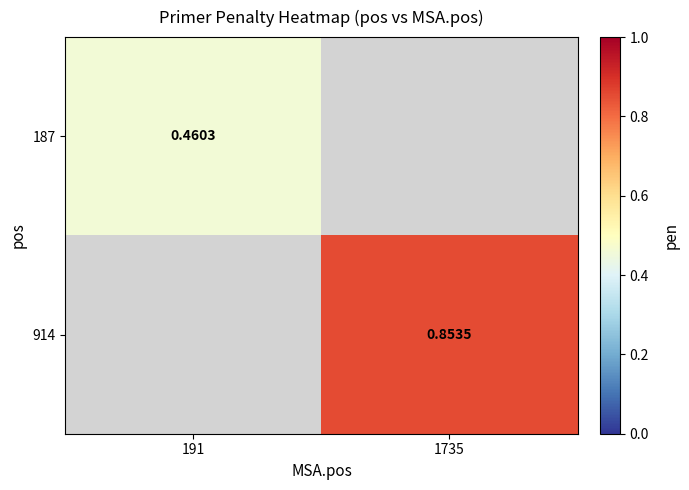

Is the value of 914 at 191 greater than the value of 187 at 191?

No